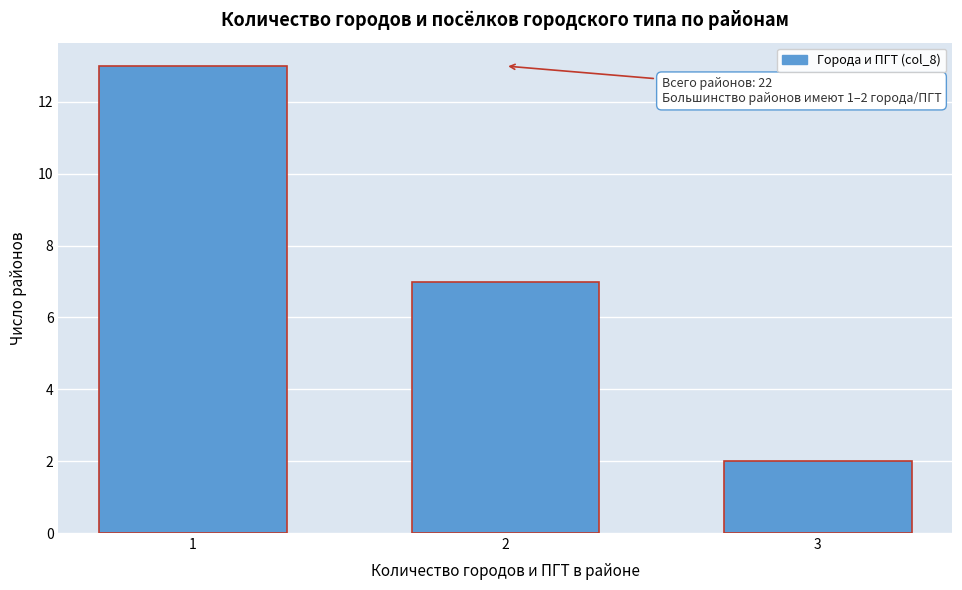

Reading left to right, extract all data points from this chart.

1=13	2=7	3=2